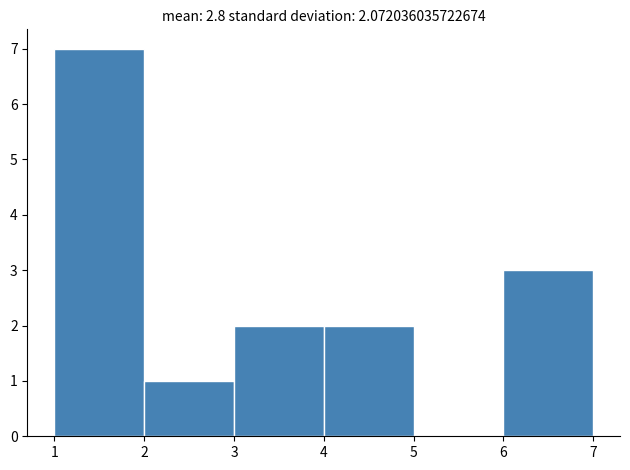

Which range on the x-axis has the tallest bar?

1 to 2